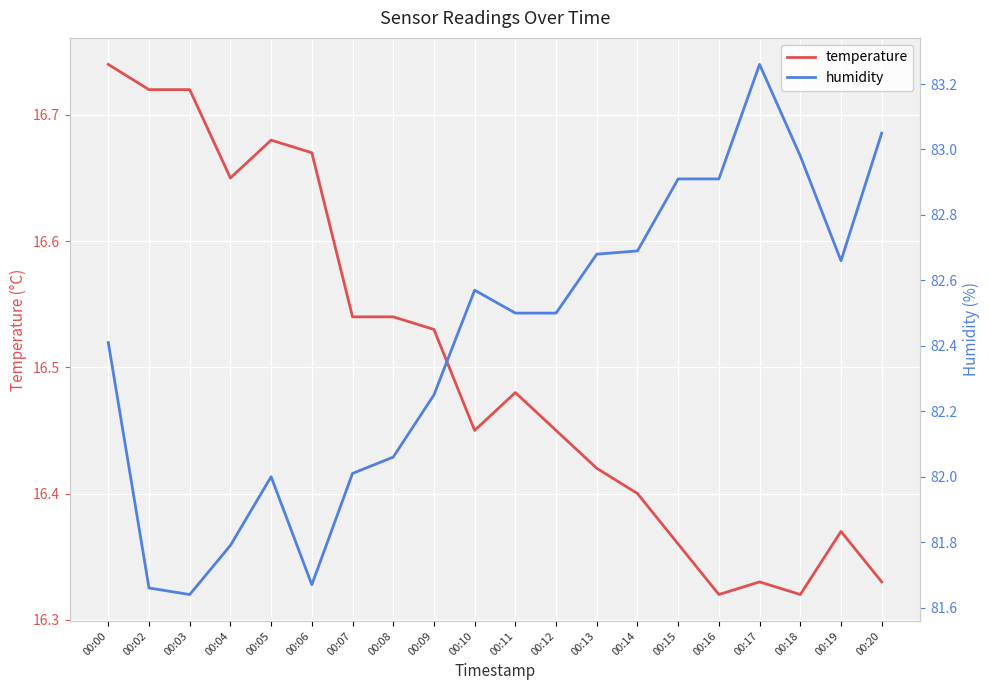

Reading left to right, list all the values displayed in this chart.

temperature: 16.7	16.7	16.7	16.6	16.7	16.7	16.5	16.5	16.5	16.4	16.5	16.4	16.4	16.4	16.4	16.3	16.3	16.3	16.4	16.3
humidity: 82.4	81.7	81.6	81.8	82.0	81.7	82.0	82.1	82.2	82.6	82.5	82.5	82.7	82.7	82.9	82.9	83.3	83.0	82.7	83.0